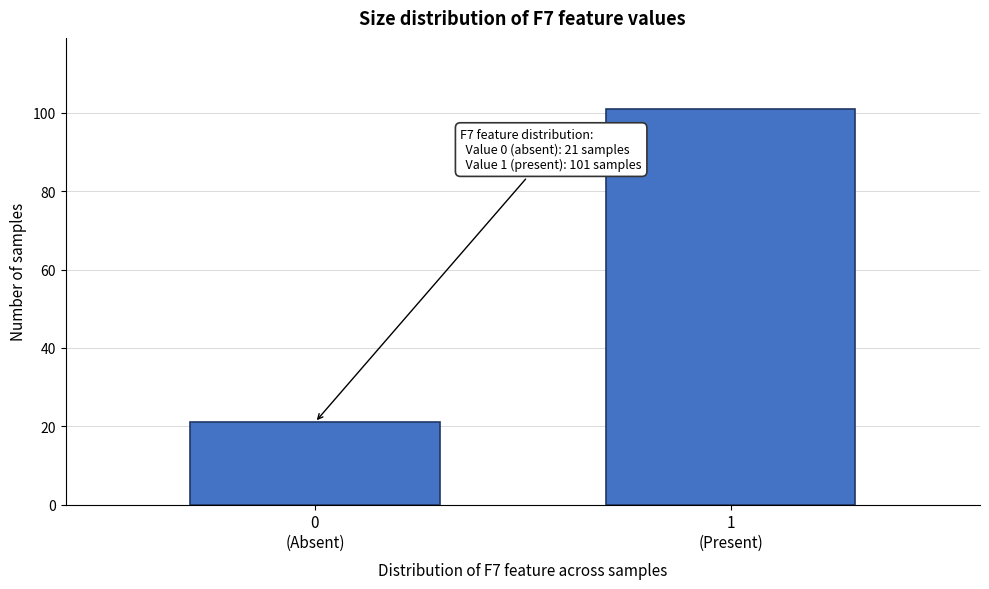

Reading right to left, extract all data points from this chart.

101	21